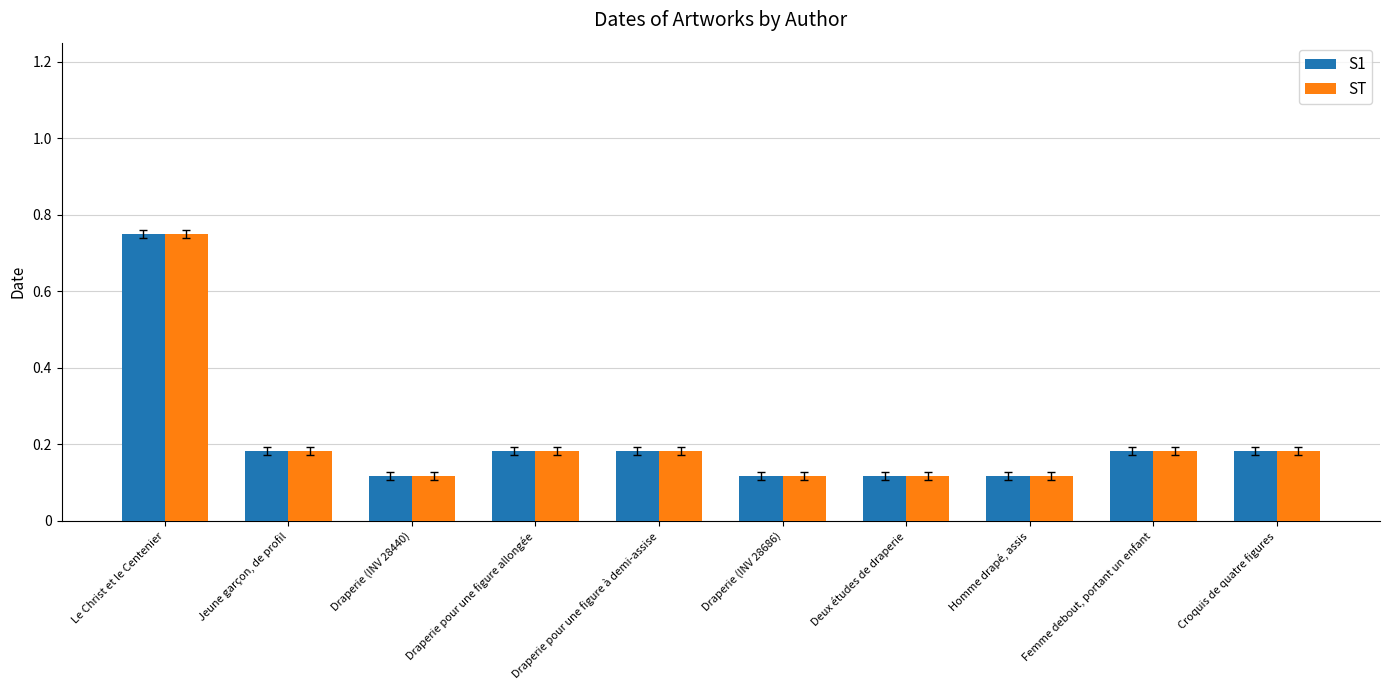

At which category is the sum across all series the highest?

Le Christ et le Centenier